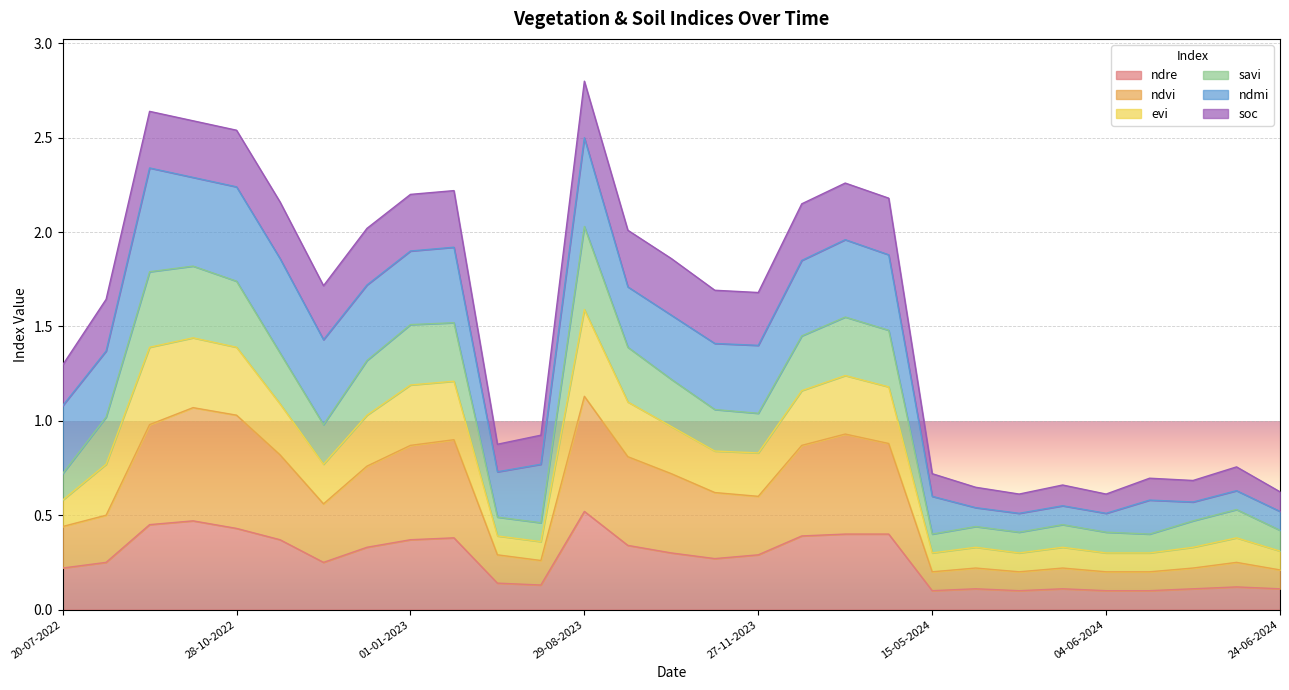

Rank the categories by ndre value from lowest to highest.

15-05-2024, 25-05-2024, 04-06-2024, 09-06-2024, 20-05-2024, 30-05-2024, 14-06-2024, 24-06-2024, 19-06-2024, 10-07-2023, 20-06-2023, 20-07-2022, 03-09-2022, 27-11-2022, 12-11-2023, 27-11-2023, 28-10-2023, 12-12-2022, 13-10-2023, 12-11-2022, 01-01-2023, 11-01-2023, 12-12-2023, 01-01-2024, 11-01-2024, 28-10-2022, 23-09-2022, 08-10-2022, 29-08-2023